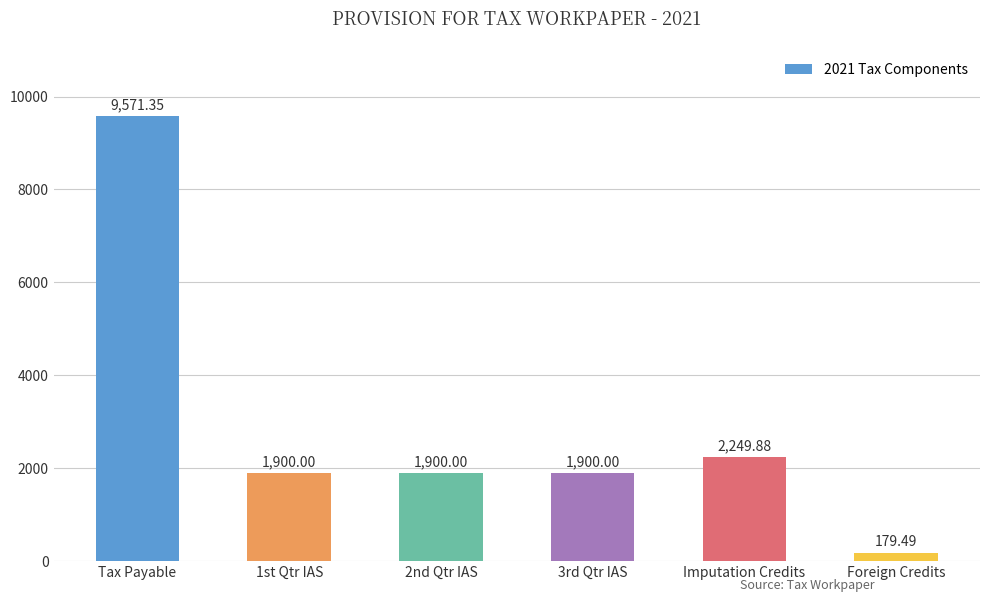

At which label is the value closest to 4875?

Imputation Credits